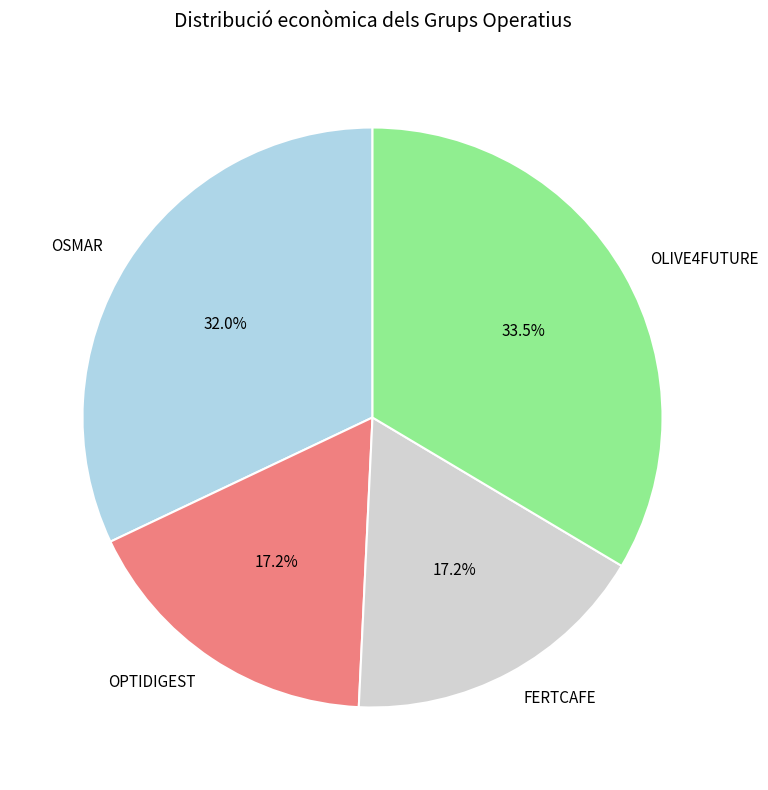

Combined, do OSMAR and FERTCAFE account for over 50%?

No